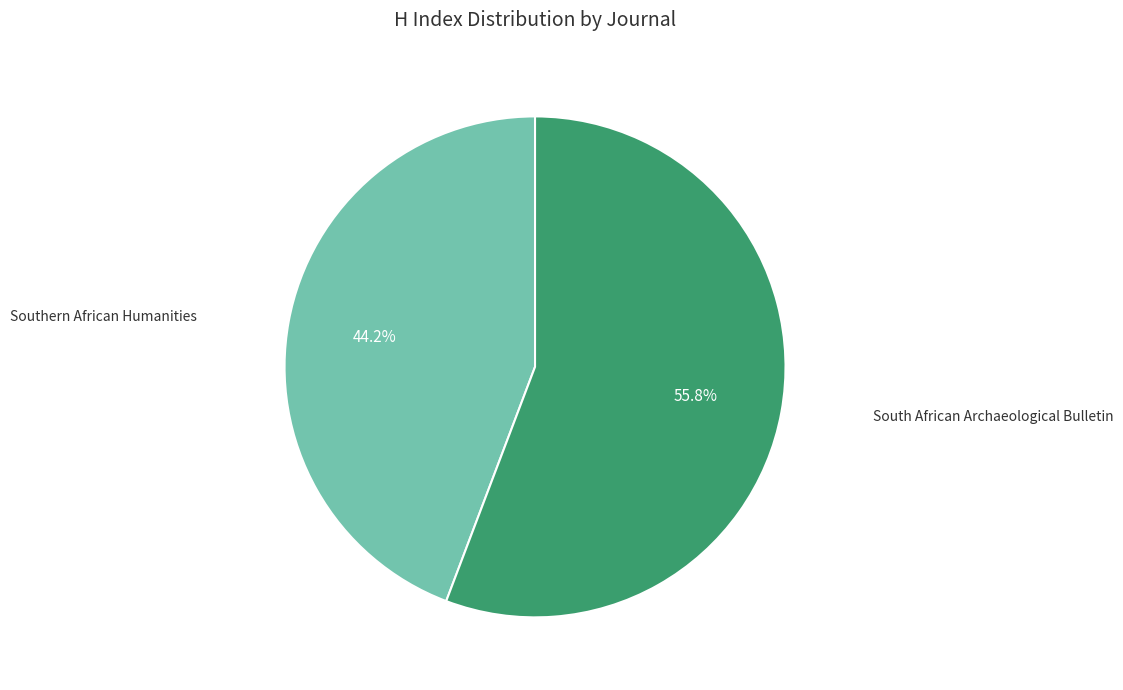

Is it true that South African Archaeological Bulletin is 56% of the pie?

True